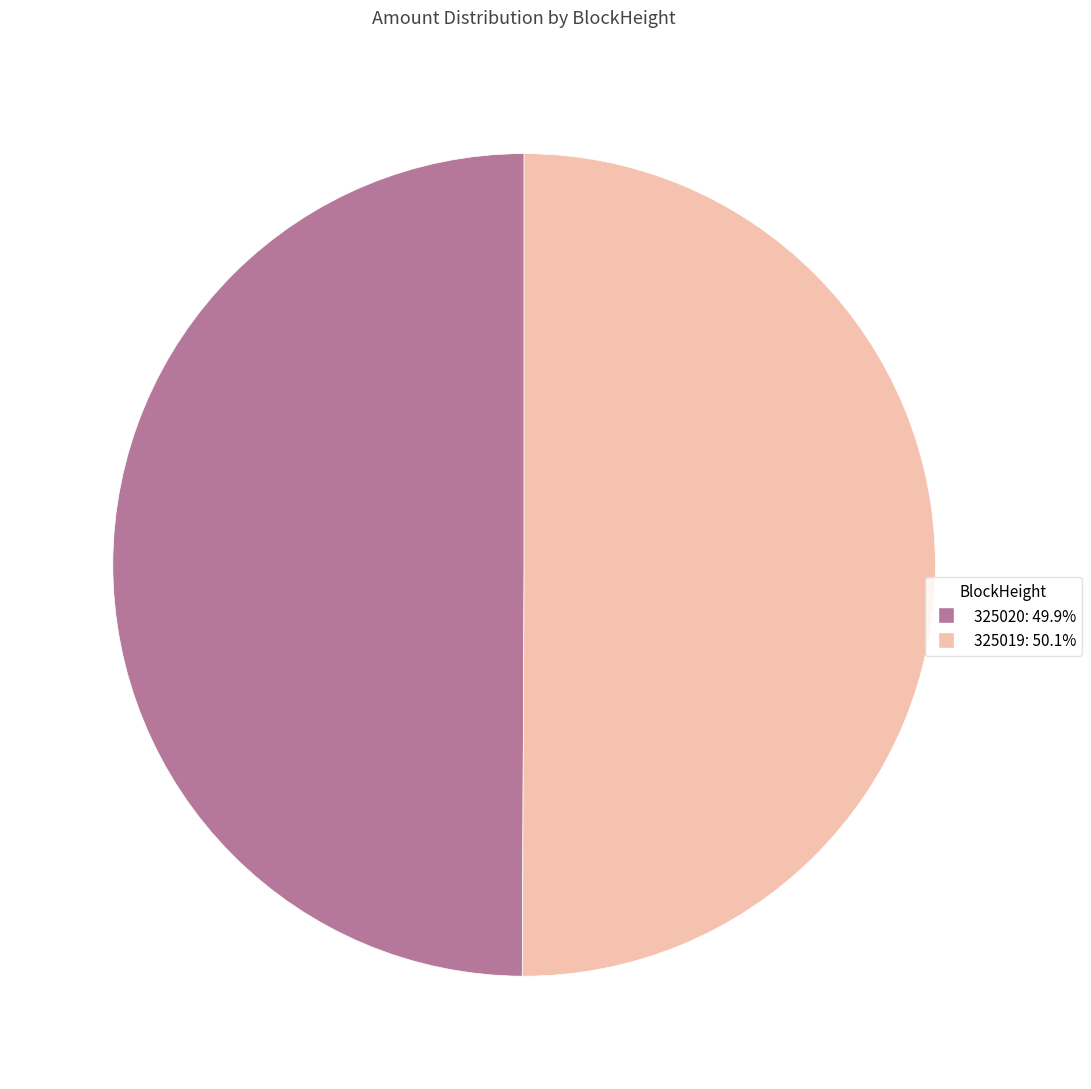

Do 325020 and 325019 together represent more than half of the pie?

Yes